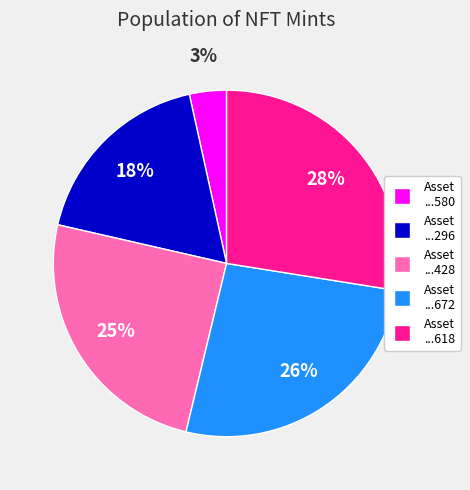

Is there any slice that represents more than half of the pie?

No